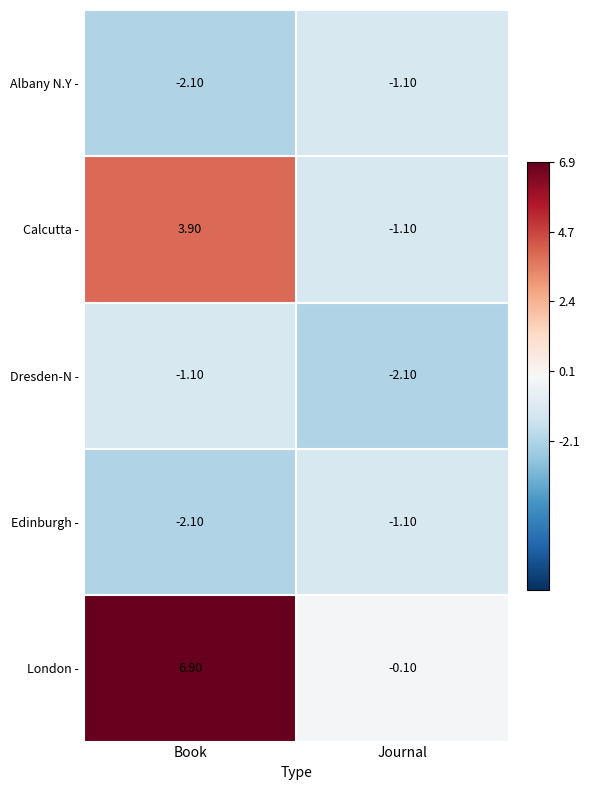

Rank the categories by Albany N.Y - value from lowest to highest.

Book, Journal